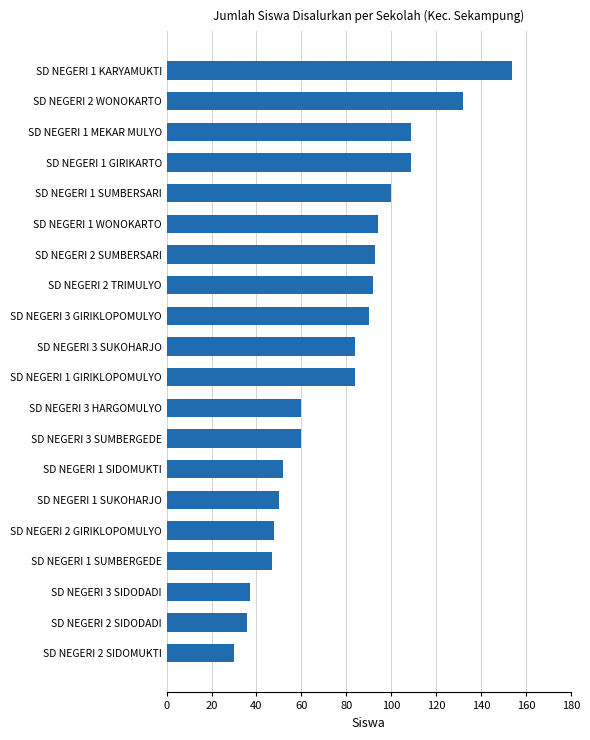

What is the difference between the maximum and minimum values?

124